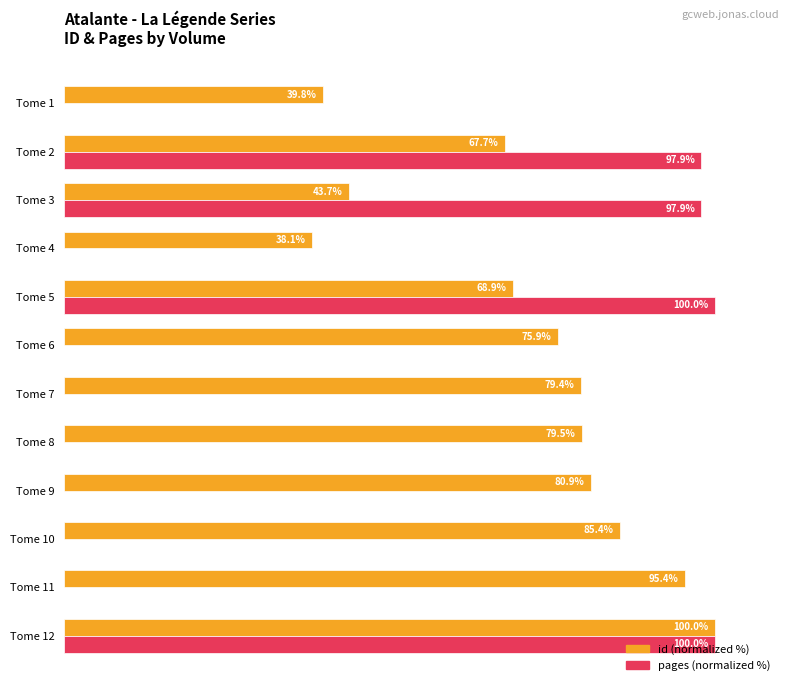

Between Tome 12 and Tome 4, which series saw the biggest shift?

pages (normalized %)